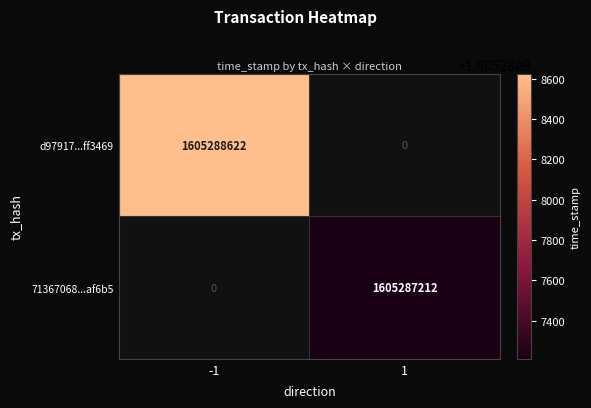

Reading left to right, extract all data points from this chart.

d97917c7b5aeadde6e4dea57e45489071ff3469: -1	1605288622
71367068c078d2de2210e4686494dc88eeaf6b5: 1	1605287212